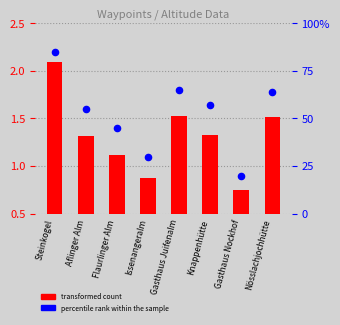

What is the total value across all series at Issenangeralm?

30.4